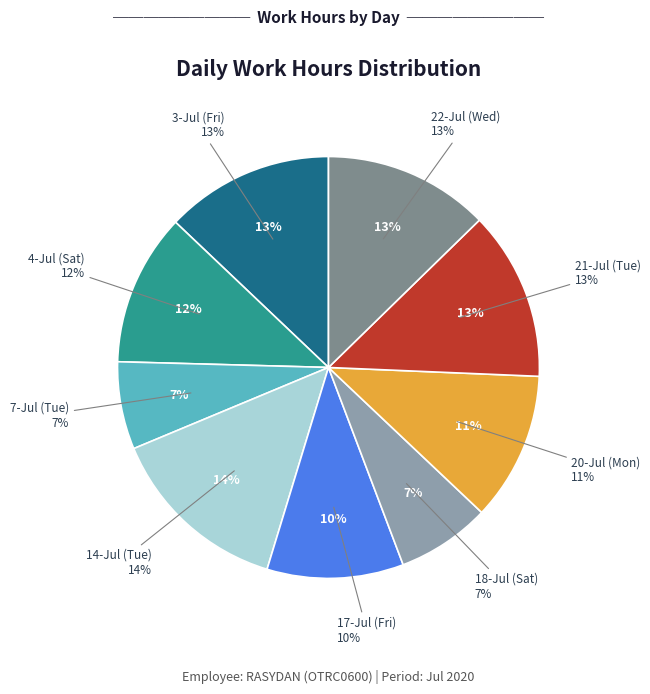

What is the change in value from 3-Jul (Fri) to 14-Jul (Tue)?

+0.9